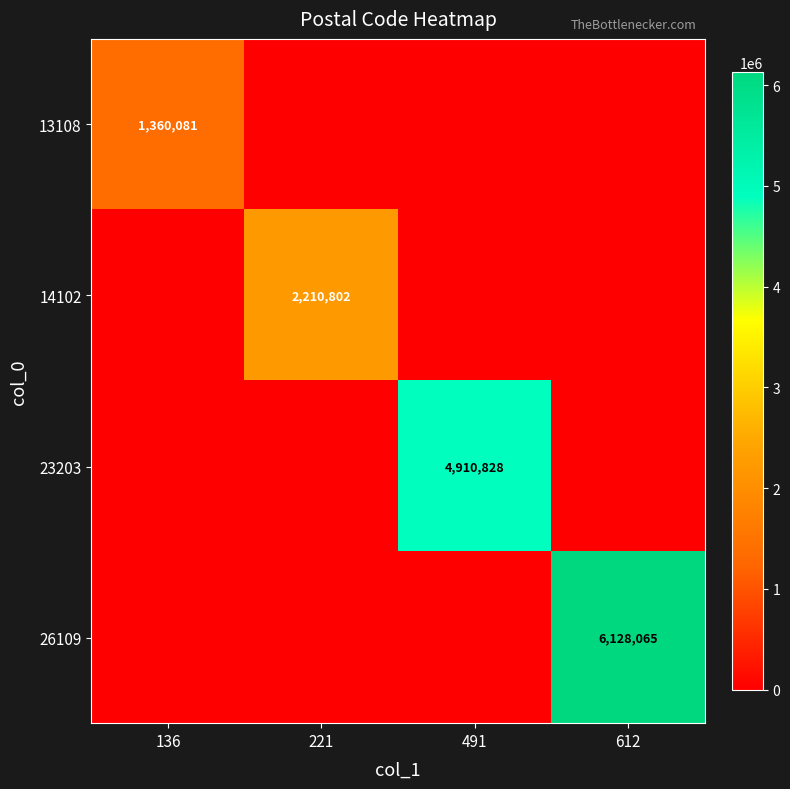

What is the total value across all series at 612?

6128065